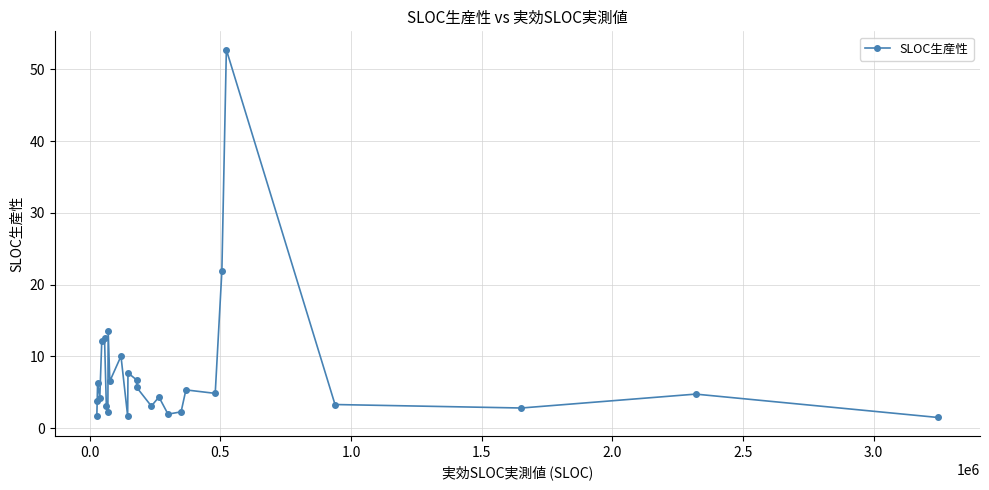

What is the difference between the maximum and minimum values?

51.3